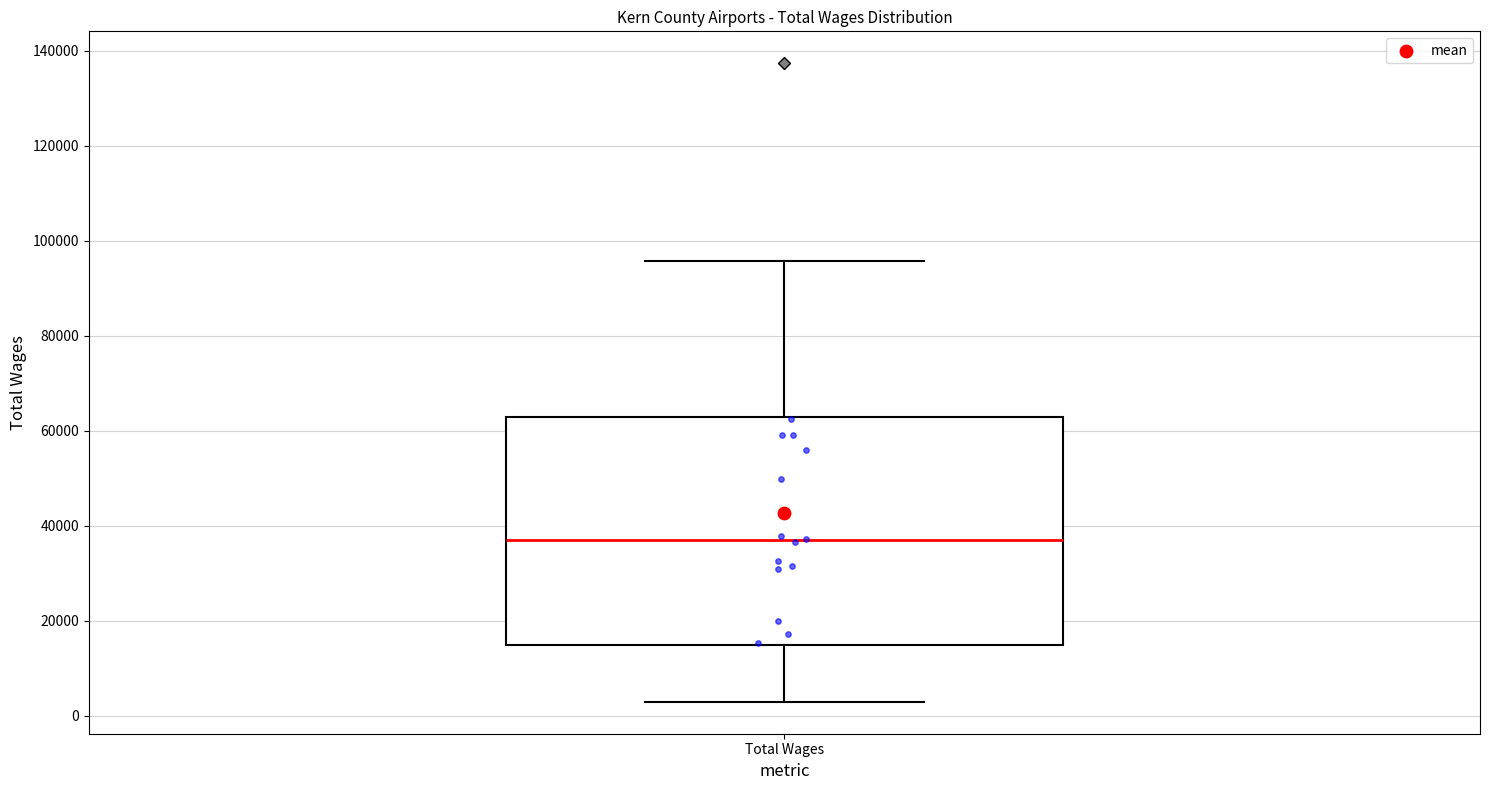

Read this box plot against the y-axis: the position of the median line, the range covered by the box, and the ends of both whiskers. The values are not printed on the chart, so give them approximately, as read against the axis.

median 36000, box 14000 to 62000, whiskers 2000 to 96000